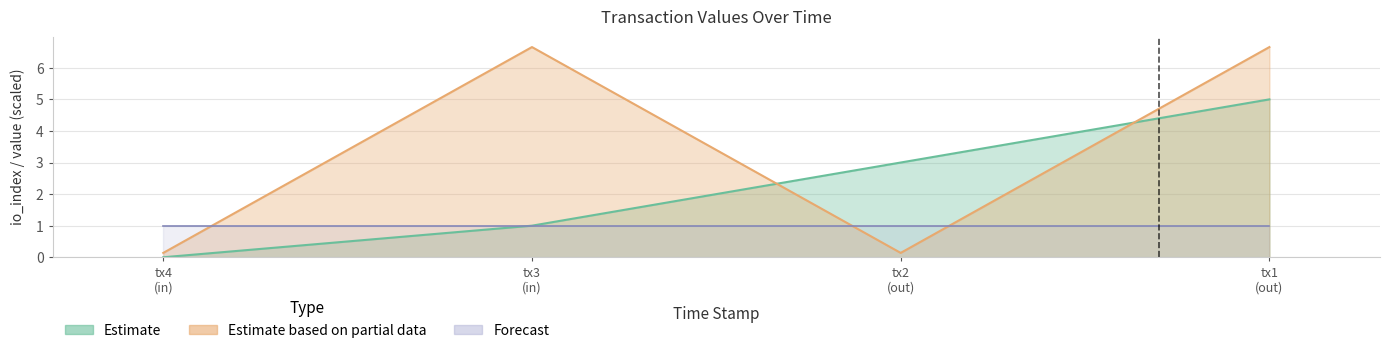

True or false: value and valid_mainchain intersect in this chart.

False